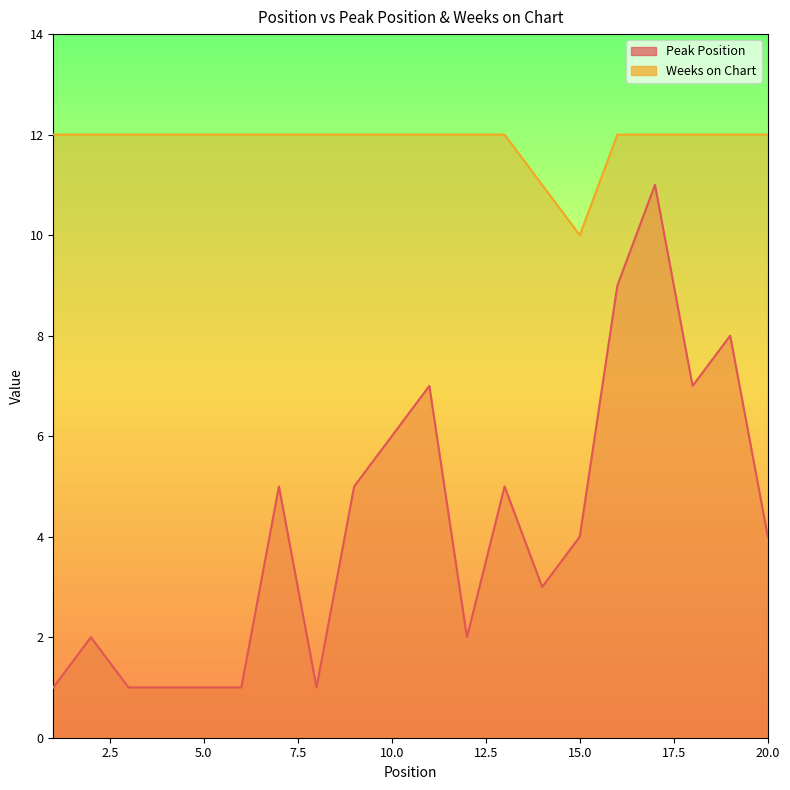

At how many categories does at least one series exceed 8?

20